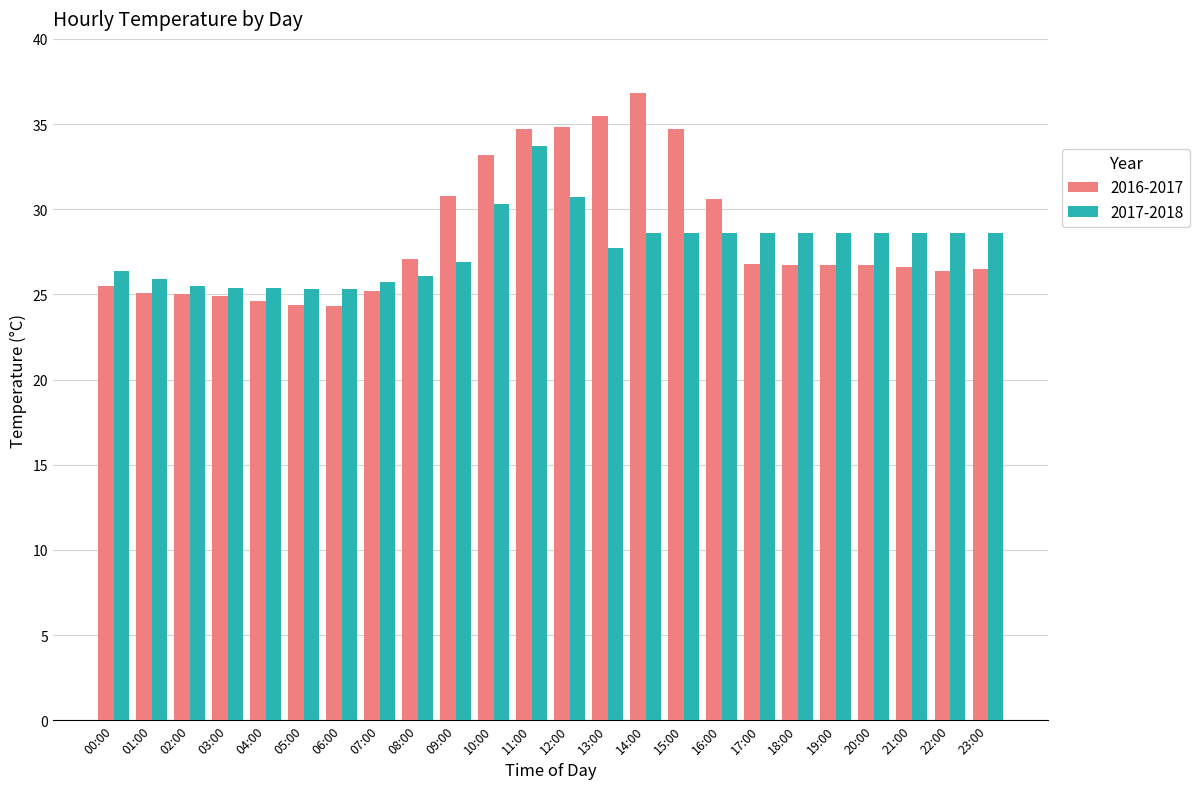

Rank the series by their maximum value, from highest to lowest.

2016-2017, 2017-2018